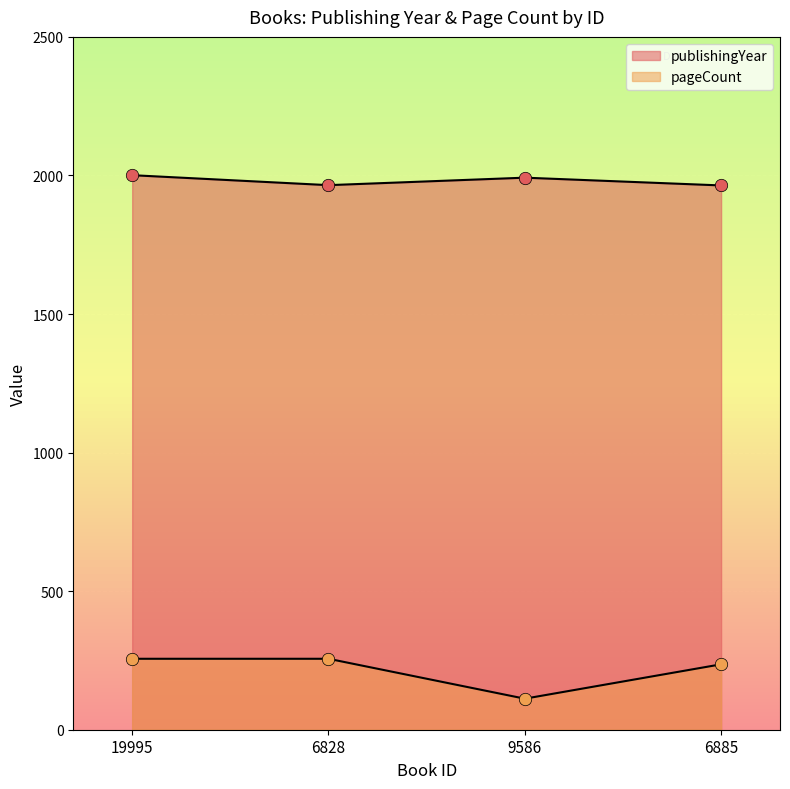

What is the total value across all series at 9586?

2104